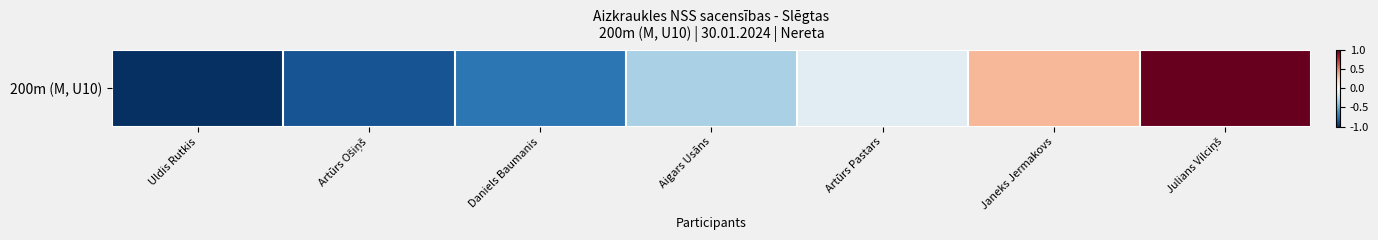

What is the difference between the values at Artūrs Pastars and Aigars Usāns?

0.2